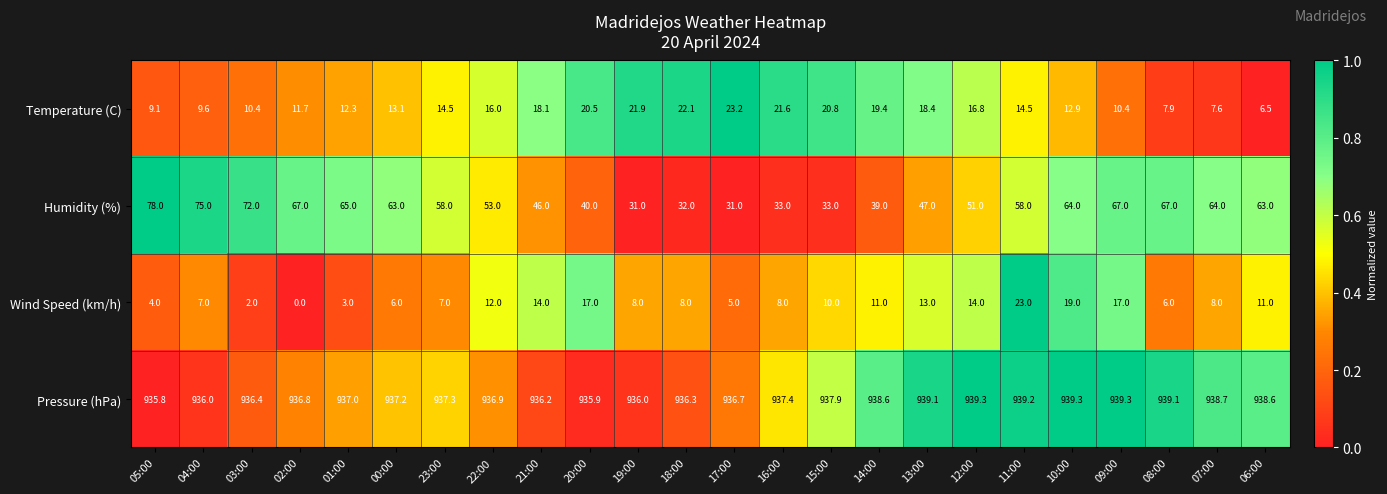

Which series has the largest total across all categories?

Pressure (hPa)